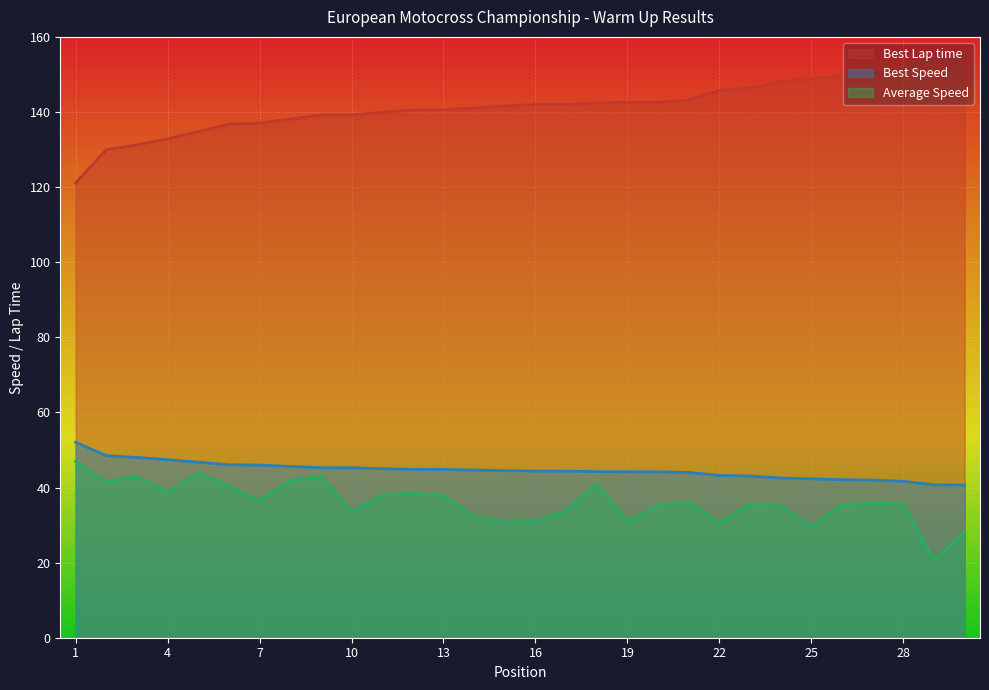

At 20, list the series in order from largest to smallest.

Best Lap time, Best Speed, Average Speed